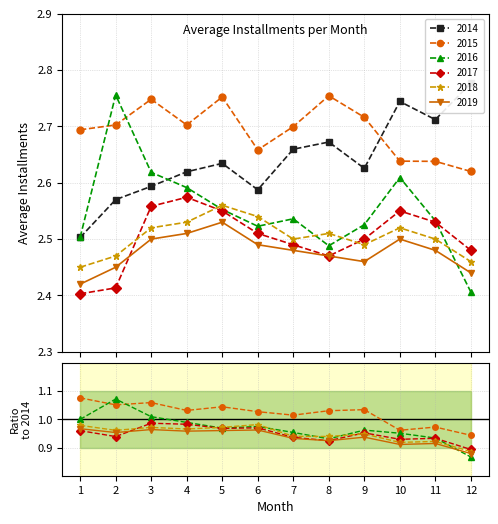

What is the value of the 2016 point at the 5th from the left?

2.6